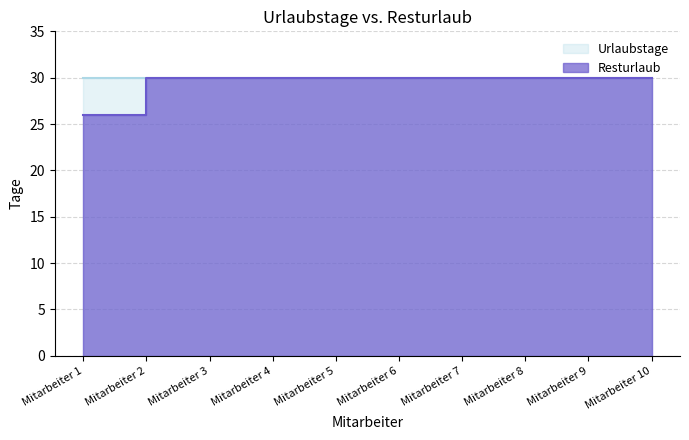

True or false: there are more than 2 points higher than both neighbors.

False